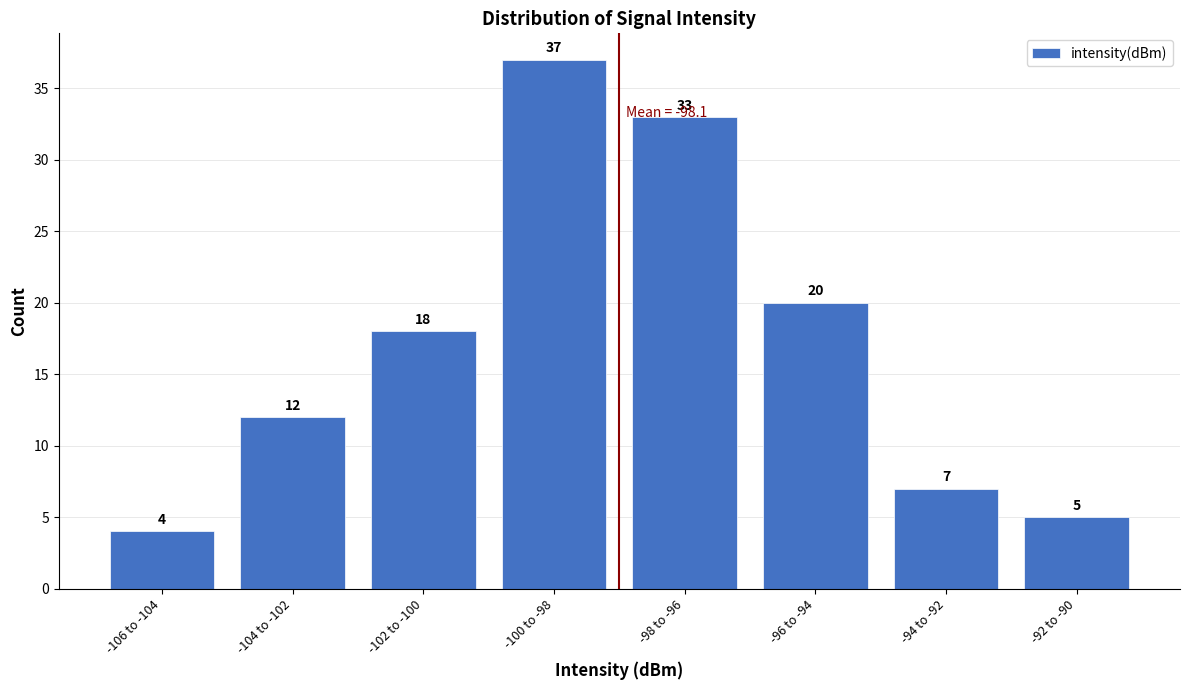

Reading right to left, extract all data points from this chart.

-92 to -90=5	-94 to -92=7	-96 to -94=20	-98 to -96=33	-100 to -98=37	-102 to -100=18	-104 to -102=12	-106 to -104=4